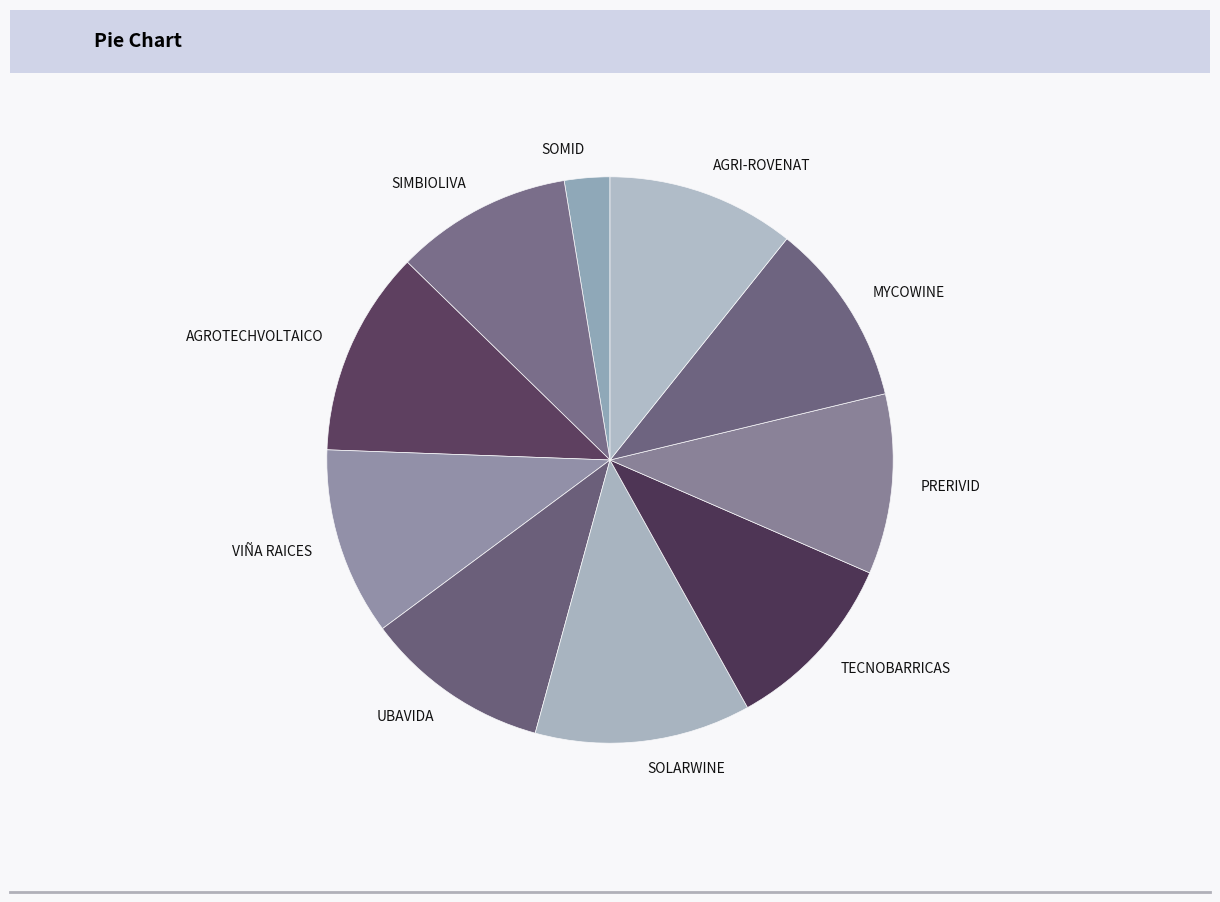

Is it true that UBAVIDA is 11% of the pie?

True